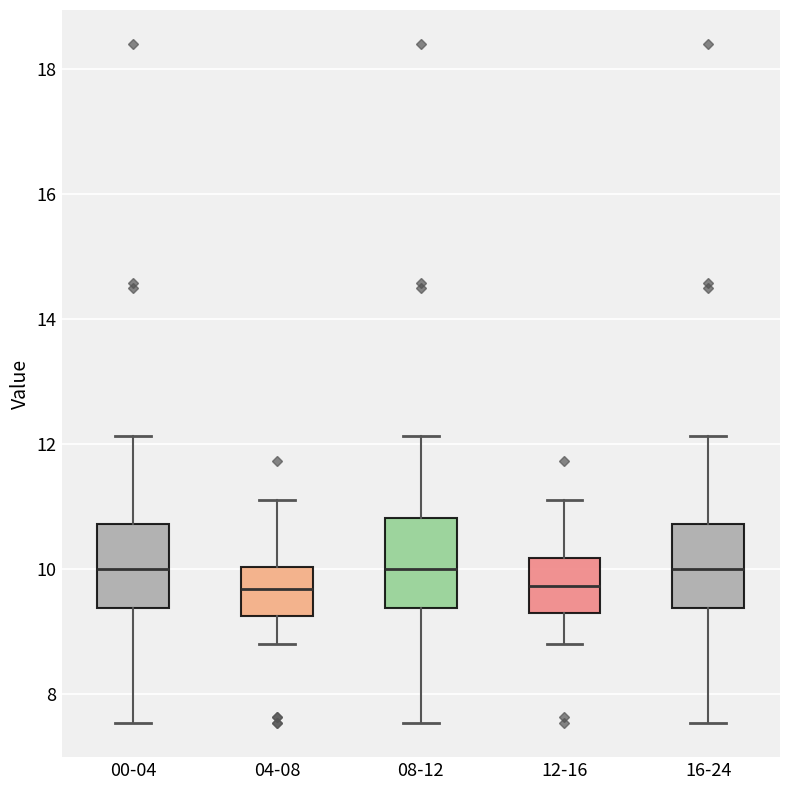

Reading left to right, read every box against the y-axis: the position of its median line, the range the box covers, and the ends of its whiskers. The values are not printed on the chart, so give them approximately, as read against the axis.

00-04: median 10.0, box 9.4 to 10.8, whiskers 7.6 to 12.2
04-08: median 9.6, box 9.2 to 10.0, whiskers 8.8 to 11.2
08-12: median 10.0, box 9.4 to 10.8, whiskers 7.6 to 12.2
12-16: median 9.8, box 9.4 to 10.2, whiskers 8.8 to 11.2
16-24: median 10.0, box 9.4 to 10.8, whiskers 7.6 to 12.2